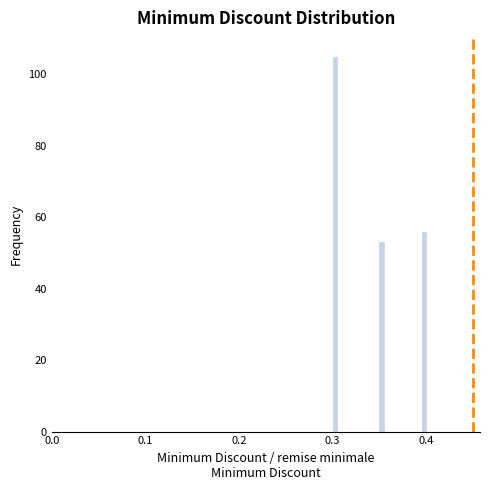

Read against the x-axis, roughly where is the centre of the tallest bar?

0.30